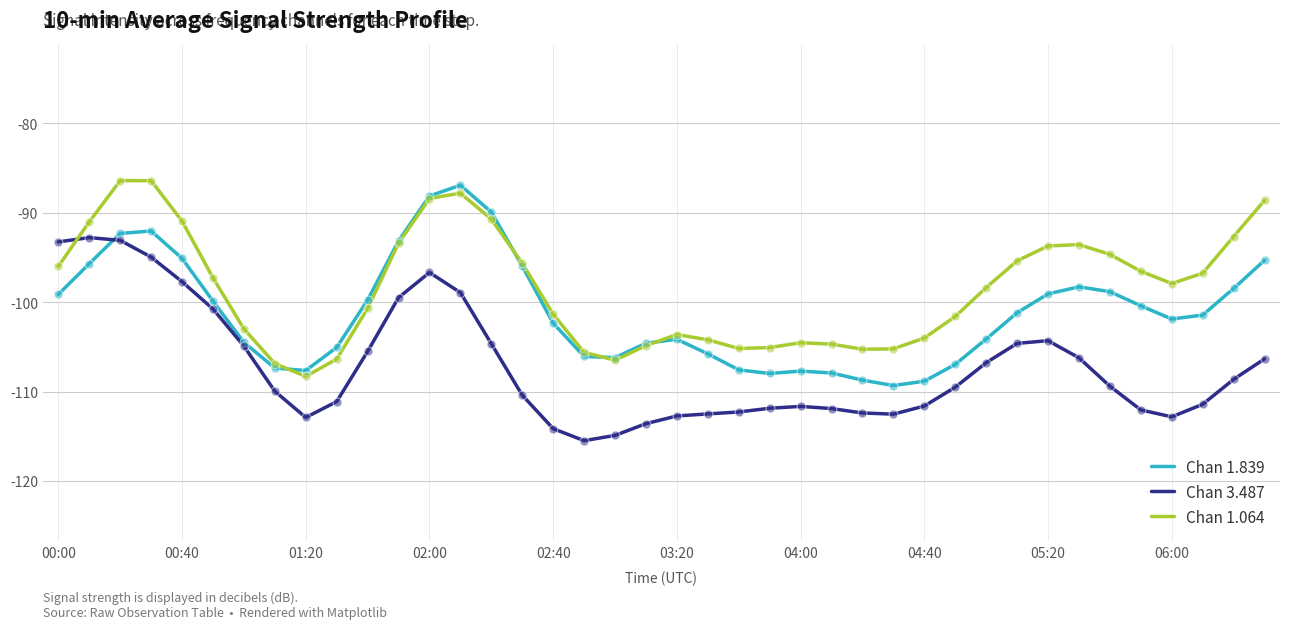

Which series has the largest total across all categories?

Chan 1.064